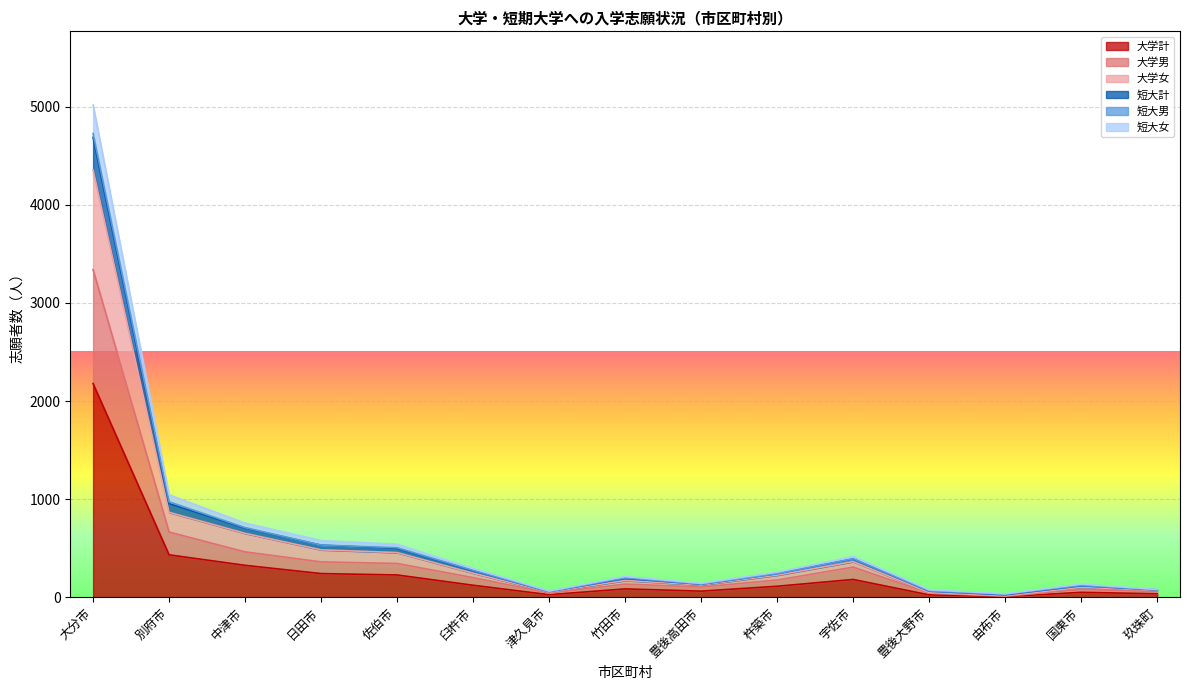

What is the maximum value for 大学計?

2178